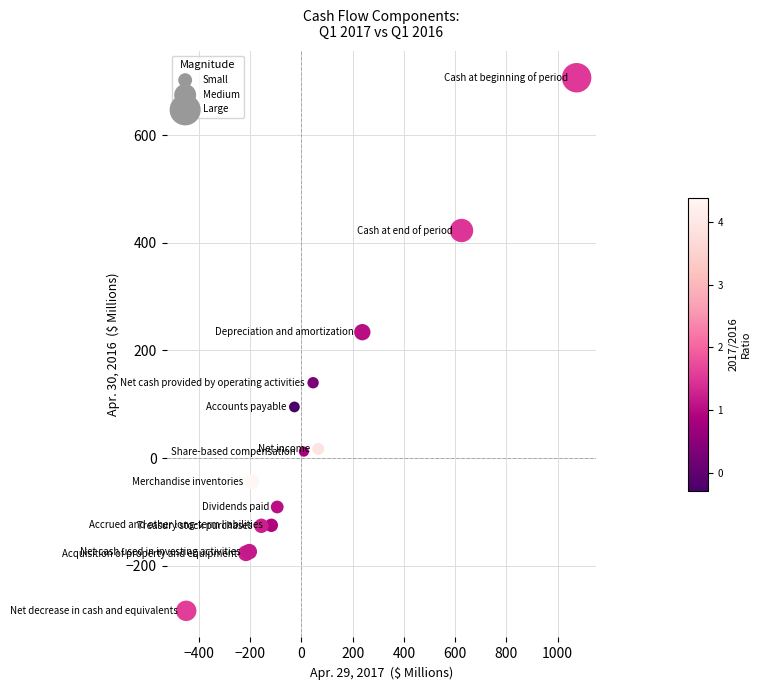

What Y value in the scatter plot is closest to 211?

234